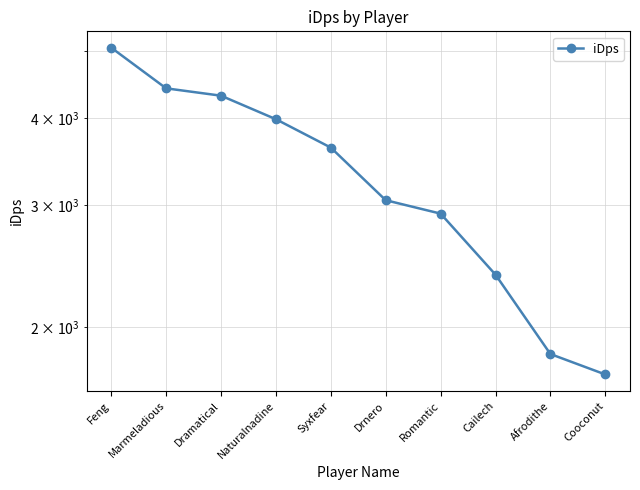

Which category has the lowest value across all series?

Cooconut